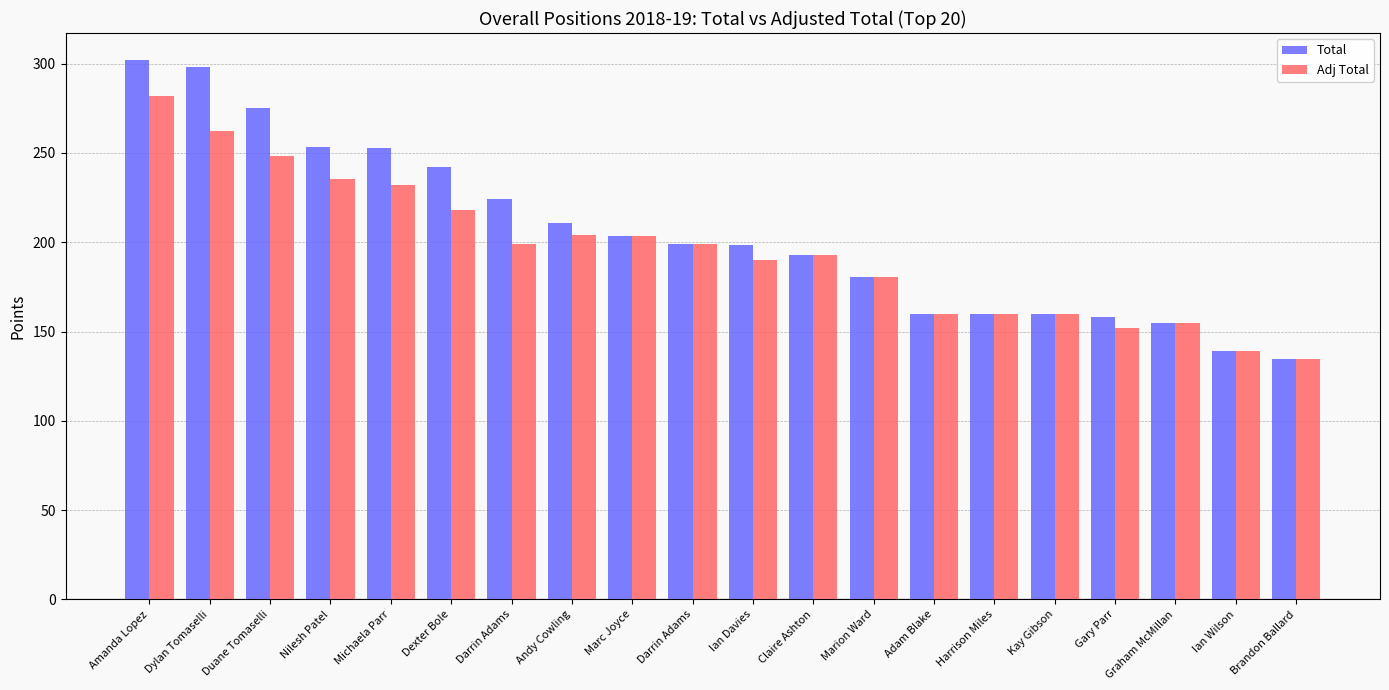

Between Duane Tomaselli and Adam Blake, which series saw the biggest shift?

Total